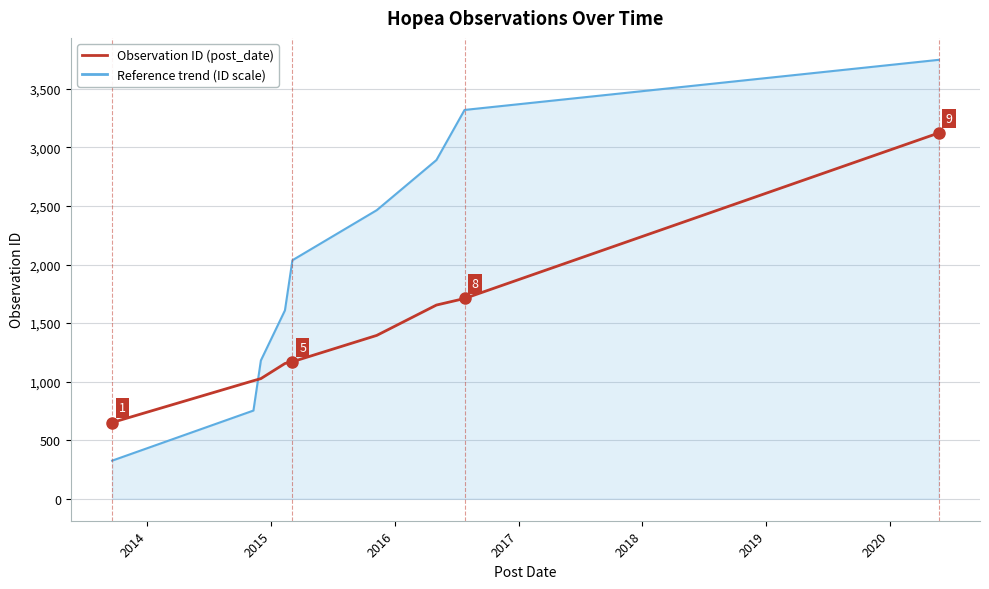

Rank the series by their maximum value, from lowest to highest.

Observation ID (post_date), Reference trend (ID scale)